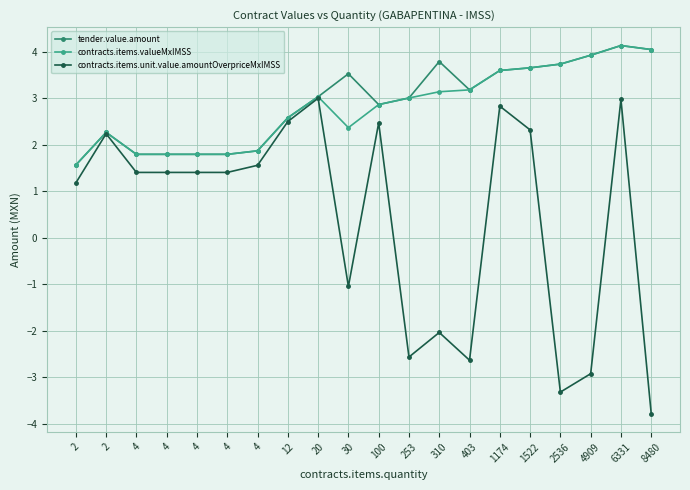

What is the difference between the second highest and minimum values in the contracts.items.unit.value.amountOverpriceMxIMSS series?

6.8